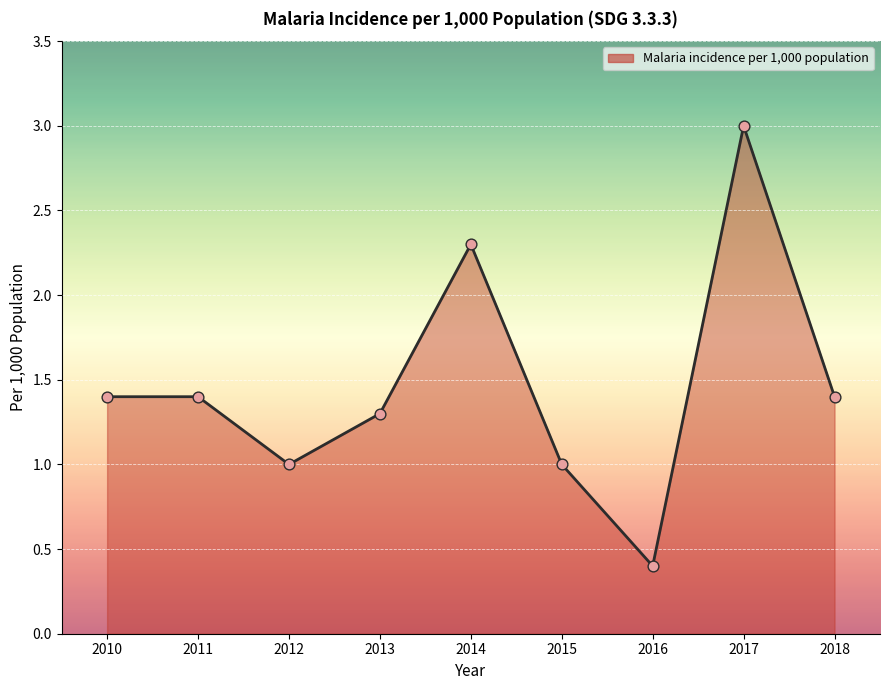

What is the ratio of the value at 2015 to the value at 2013?

0.8